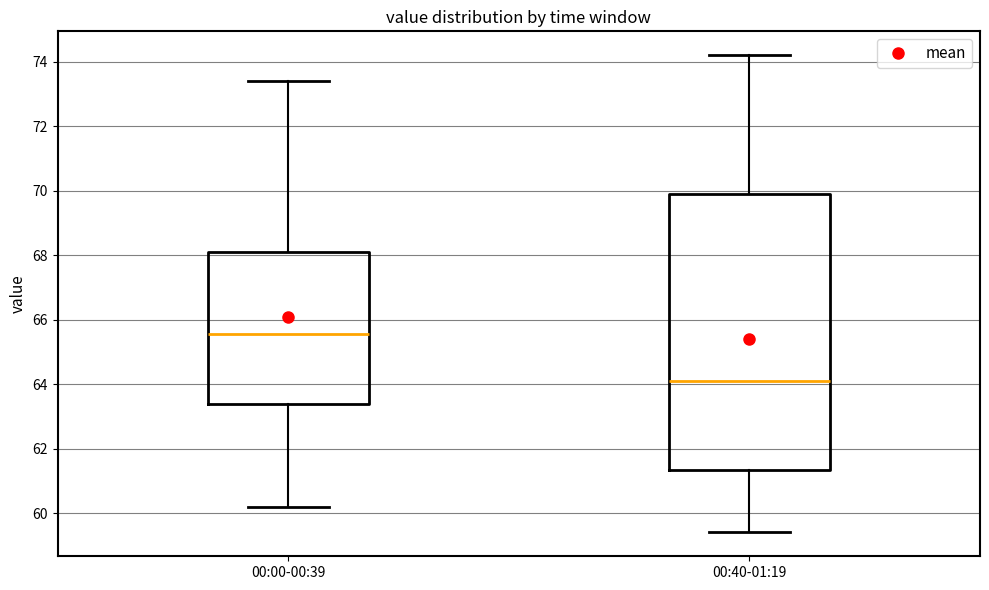

Where is the upper edge of the box for 00:00-00:39 on the y-axis? The values are not printed on the chart, so give them approximately, as read against the axis.

68.2